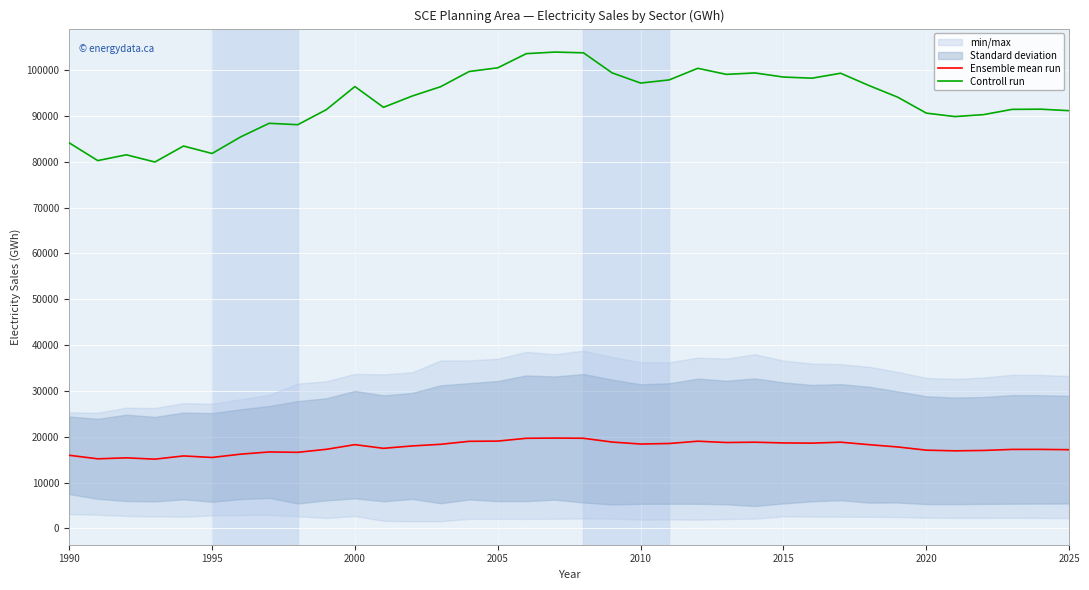

List the series in order of their overall mean, lowest first.

Ensemble mean run, Controll run